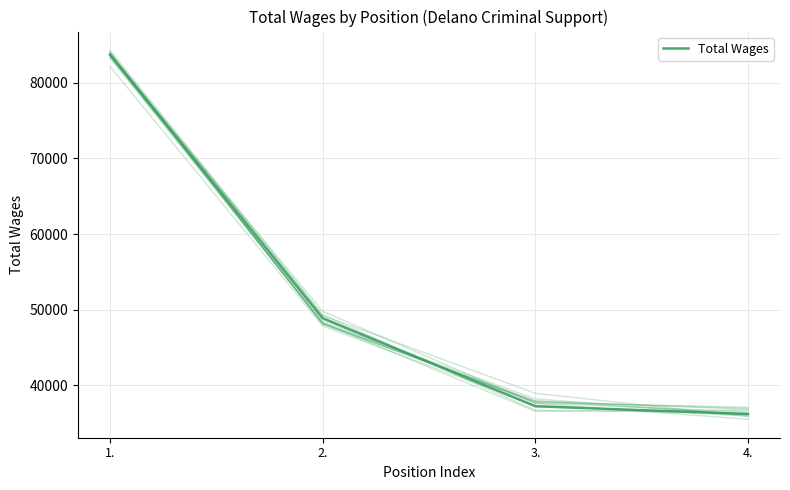

At which label is the value closest to 59964?

2.